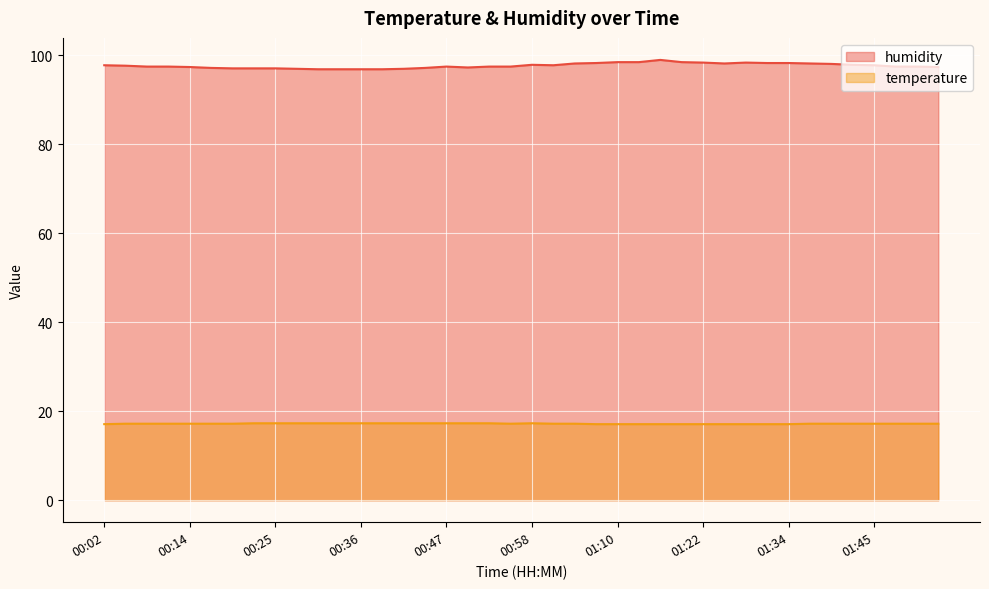

Reading left to right, what are all the values shown in this chart?

humidity: 00:02=97.8	00:05=97.7	00:08=97.5	00:11=97.5	00:14=97.4	00:16=97.2	00:19=97.1	00:22=97.1	00:25=97.1	00:28=97.0	00:30=96.9	00:33=96.9	00:36=96.9	00:39=96.9	00:42=97.0	00:44=97.2	00:47=97.5	00:50=97.3	00:53=97.5	00:56=97.5	00:58=97.9	01:01=97.8	01:04=98.2	01:07=98.3	01:10=98.5	01:13=98.5	01:16=99.0	01:19=98.5	01:22=98.4	01:25=98.2	01:28=98.4	01:31=98.3	01:34=98.3	01:37=98.2	01:39=98.1	01:42=97.9	01:45=97.8	01:48=97.5	01:51=97.5	01:54=97.4
temperature: 00:02=17.1	00:05=17.2	00:08=17.2	00:11=17.2	00:14=17.2	00:16=17.2	00:19=17.2	00:22=17.3	00:25=17.3	00:28=17.3	00:30=17.3	00:33=17.3	00:36=17.3	00:39=17.3	00:42=17.3	00:44=17.3	00:47=17.3	00:50=17.3	00:53=17.3	00:56=17.2	00:58=17.3	01:01=17.2	01:04=17.2	01:07=17.1	01:10=17.1	01:13=17.1	01:16=17.1	01:19=17.1	01:22=17.1	01:25=17.1	01:28=17.1	01:31=17.1	01:34=17.1	01:37=17.2	01:39=17.2	01:42=17.2	01:45=17.2	01:48=17.2	01:51=17.2	01:54=17.2